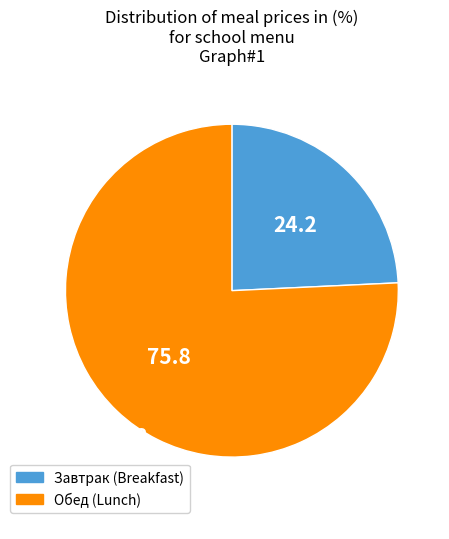

Rank the categories by value from highest to lowest.

Обед (Lunch), Завтрак (Breakfast)